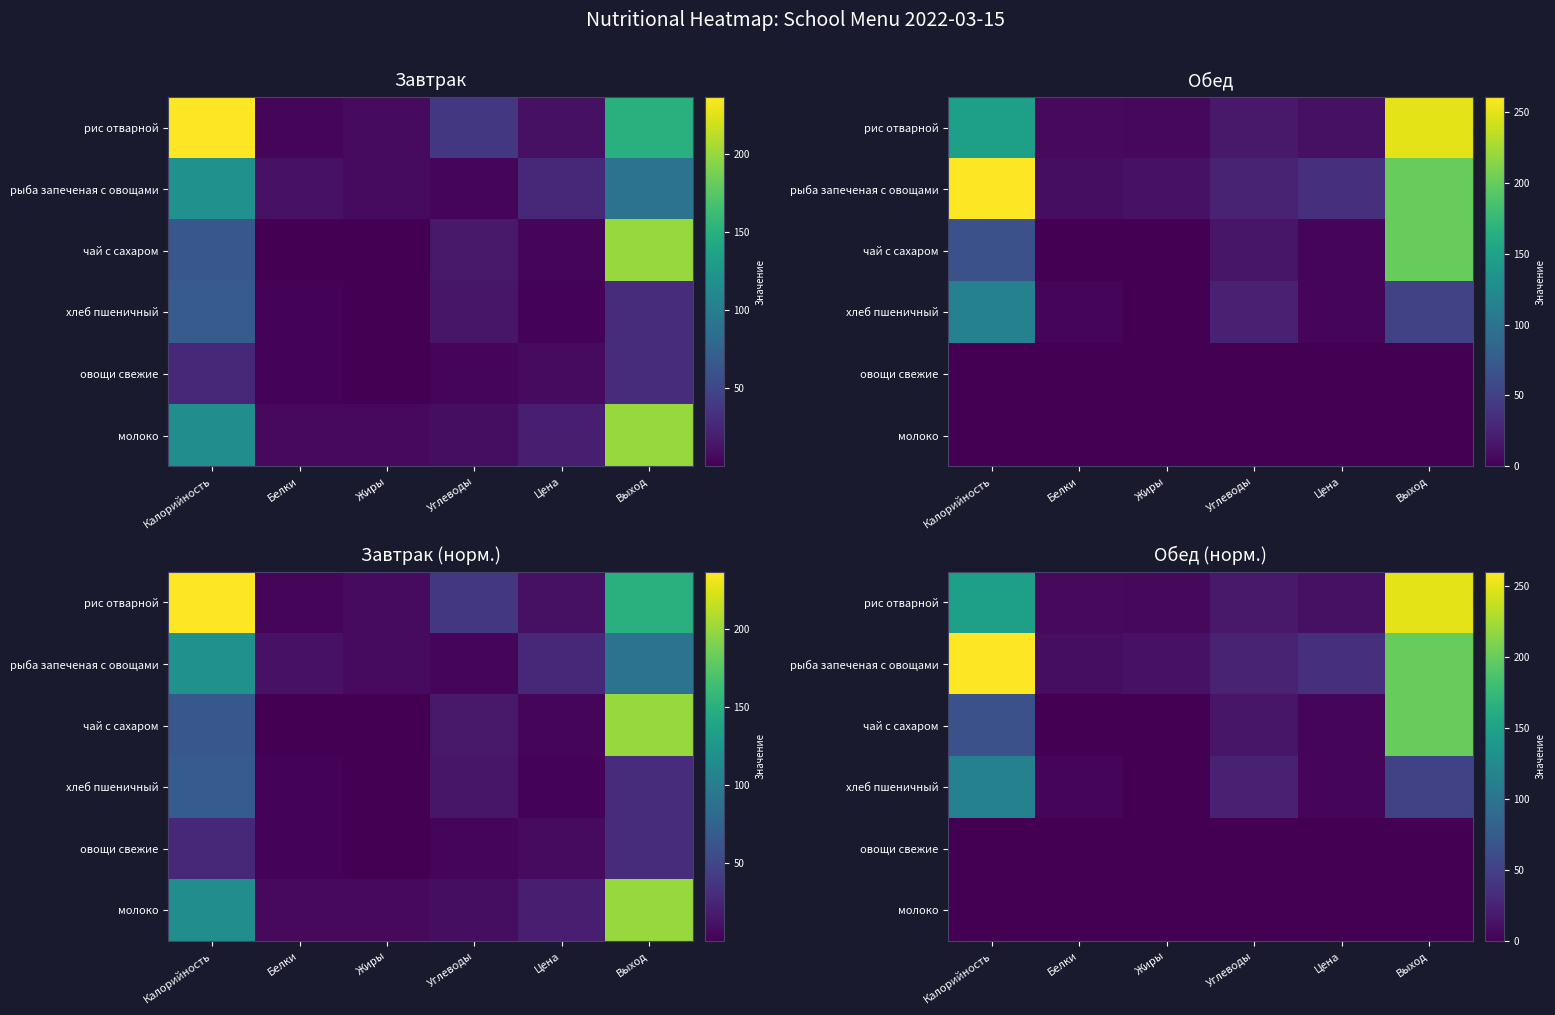

What is the sum of the рыба запеченая с овощами values at Белки and Жиры?

22.5